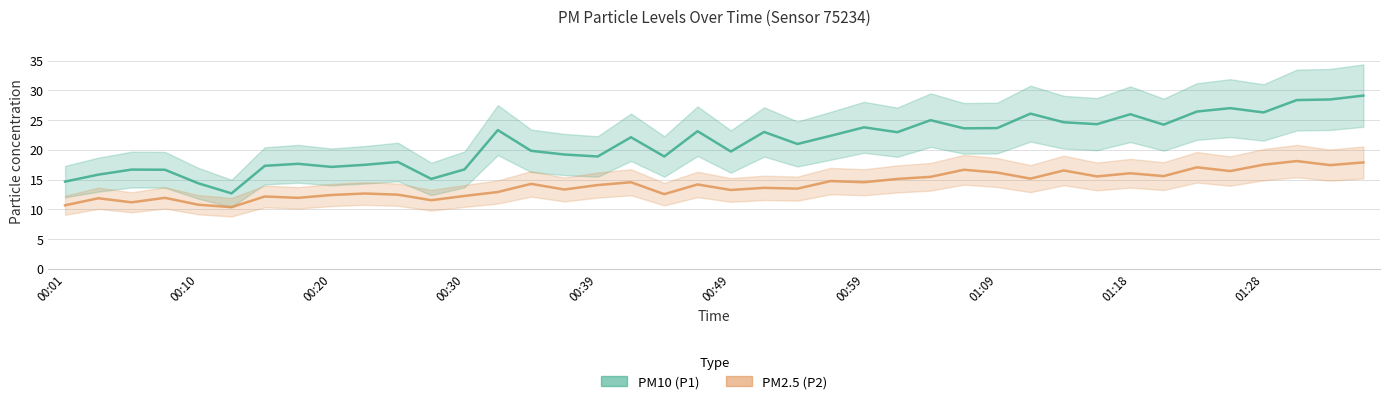

Is this an area chart (filled region under the line)?

No